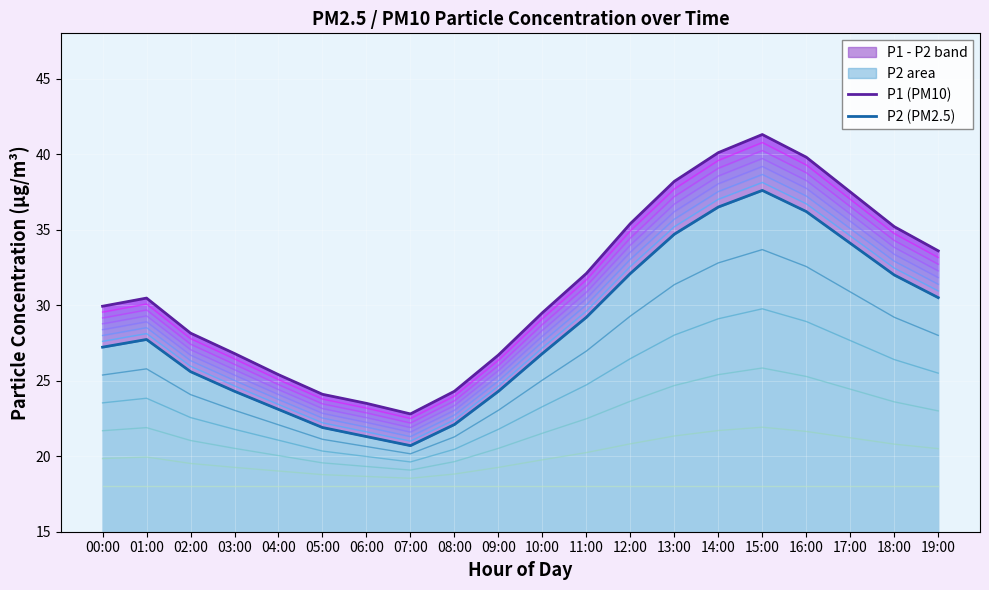

Count the number of data series in this chart.

2